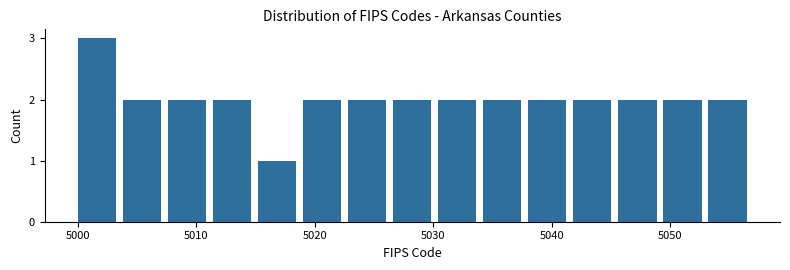

Around what value on the x-axis is the tallest bar? Give the approximate position of its centre, as read against the axis.

5002